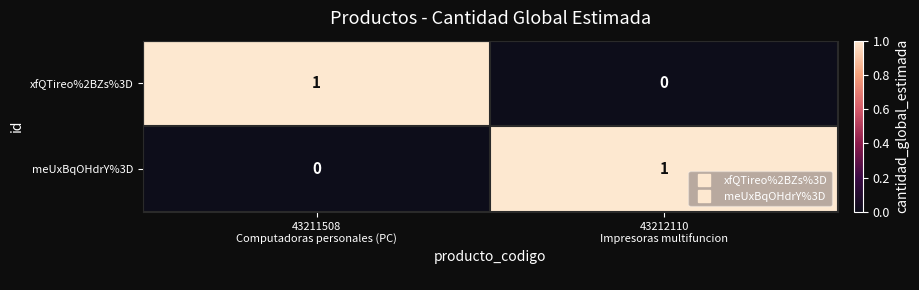

Reading left to right, what are all the values shown in this chart?

xfQTireo%2BZs%3D: 1	0
meUxBqOHdrY%3D: 0	1